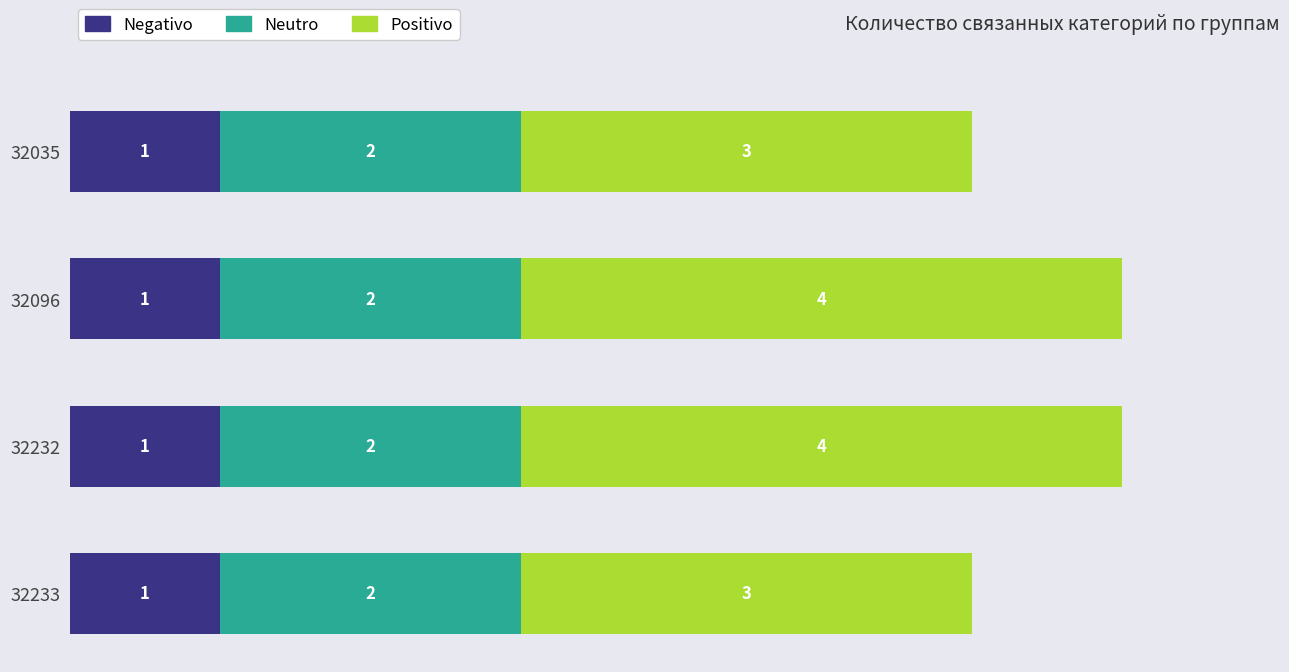

The value of Negativo at 32035 is 1. True or false?

True